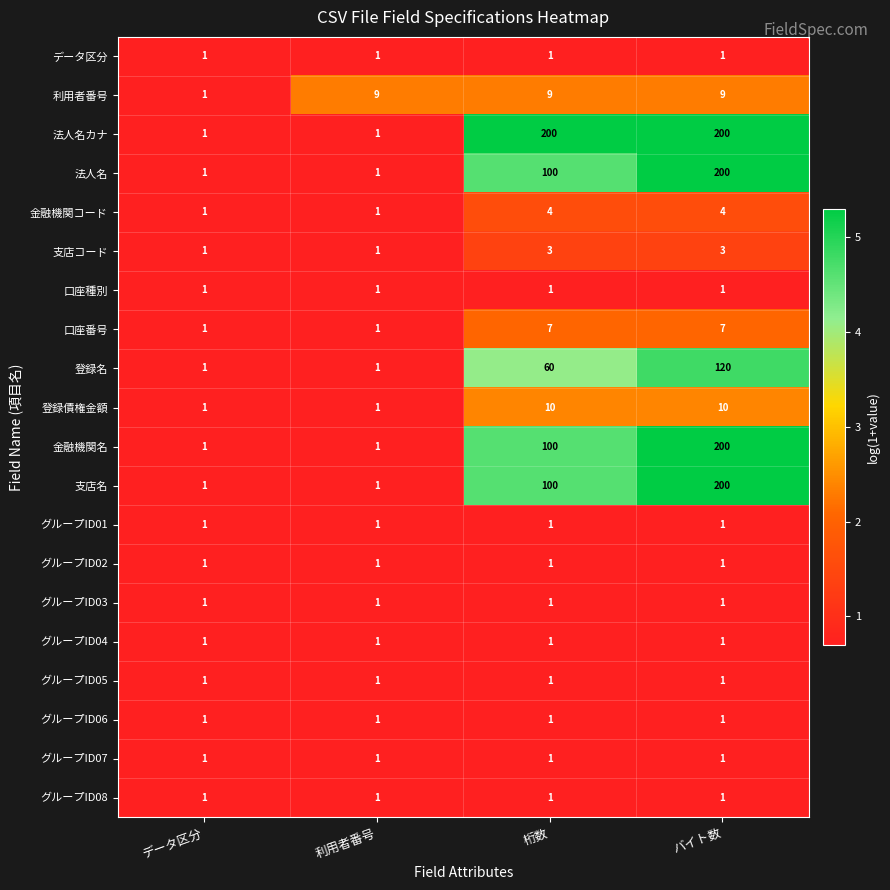

How many categories are shown in the chart?

4